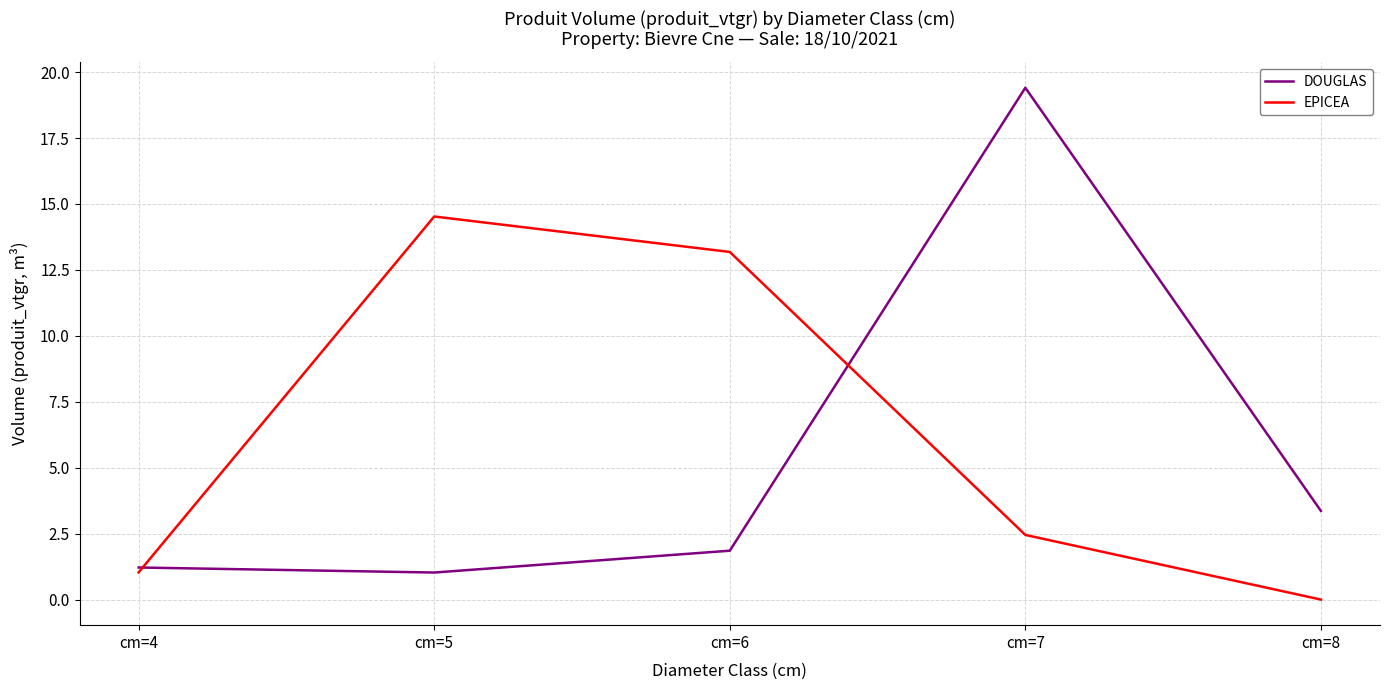

Between cm=4 and cm=5, which series saw the biggest shift?

EPICEA